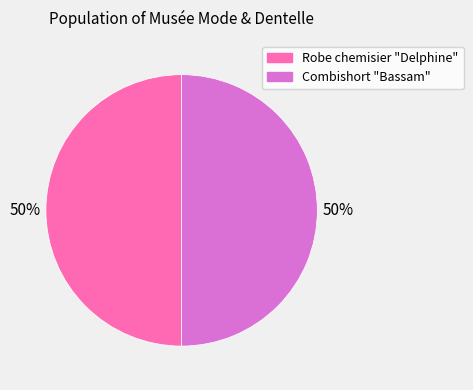

To the nearest percent, what is the combined percentage of Robe chemisier "Delphine" and Combishort "Bassam"?

100%